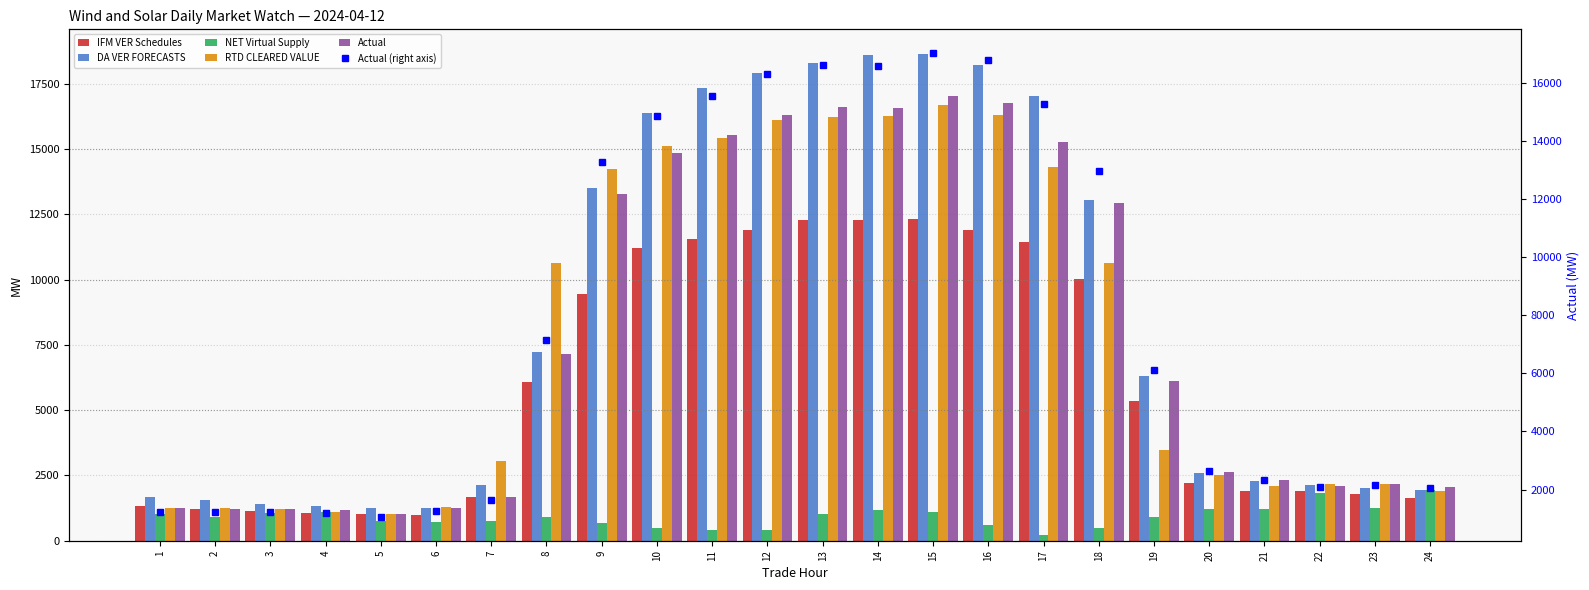

Which label corresponds to the largest value in the chart?

15